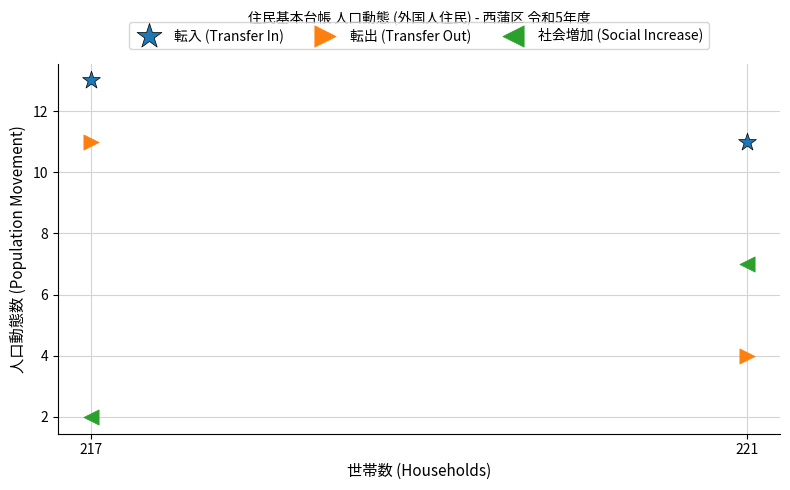

Across all data points, what is the average Y value?

8